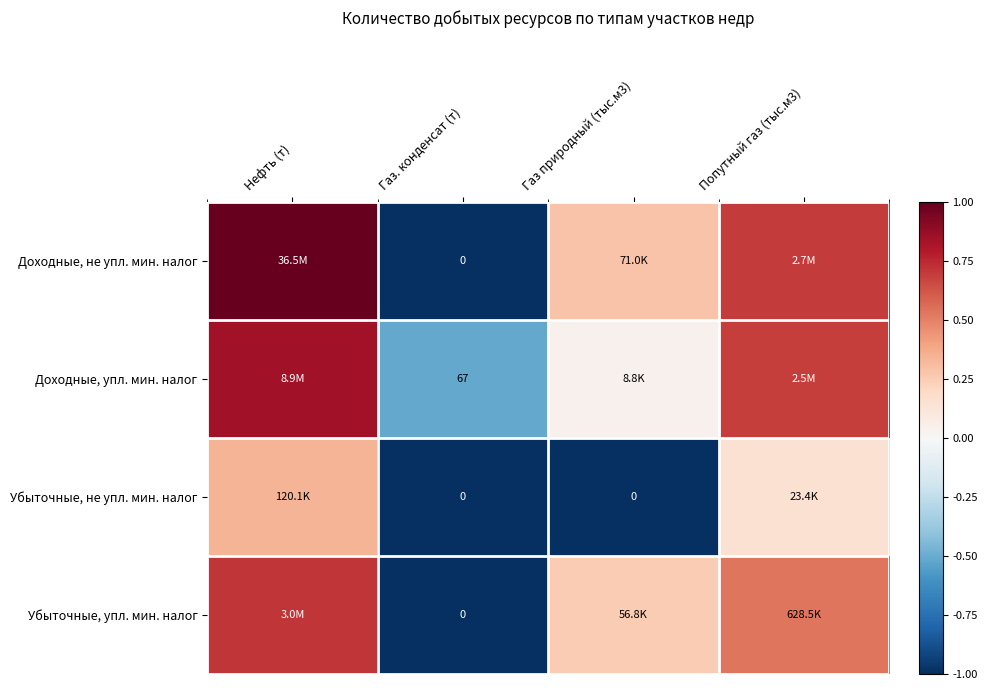

Which has a higher value, Газ природный (тыс.м3) or Попутный газ (тыс.м3)?

Попутный газ (тыс.м3)